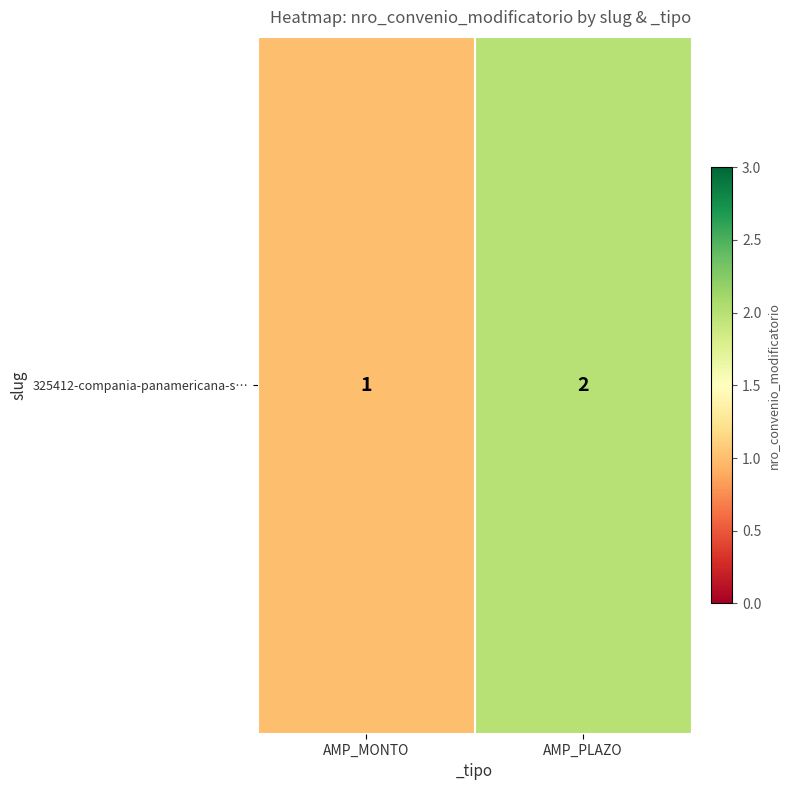

What is the sum of the values at AMP_PLAZO and AMP_MONTO?

3